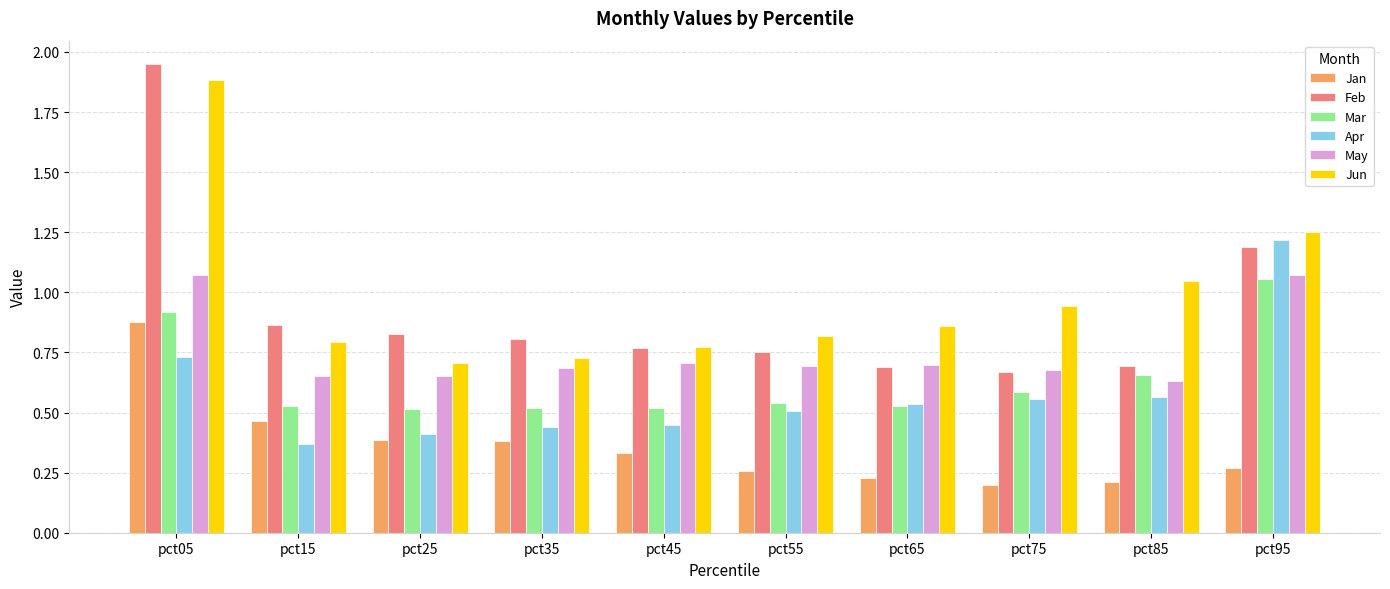

The Mar series shows 0.5 at pct15. True or false?

True